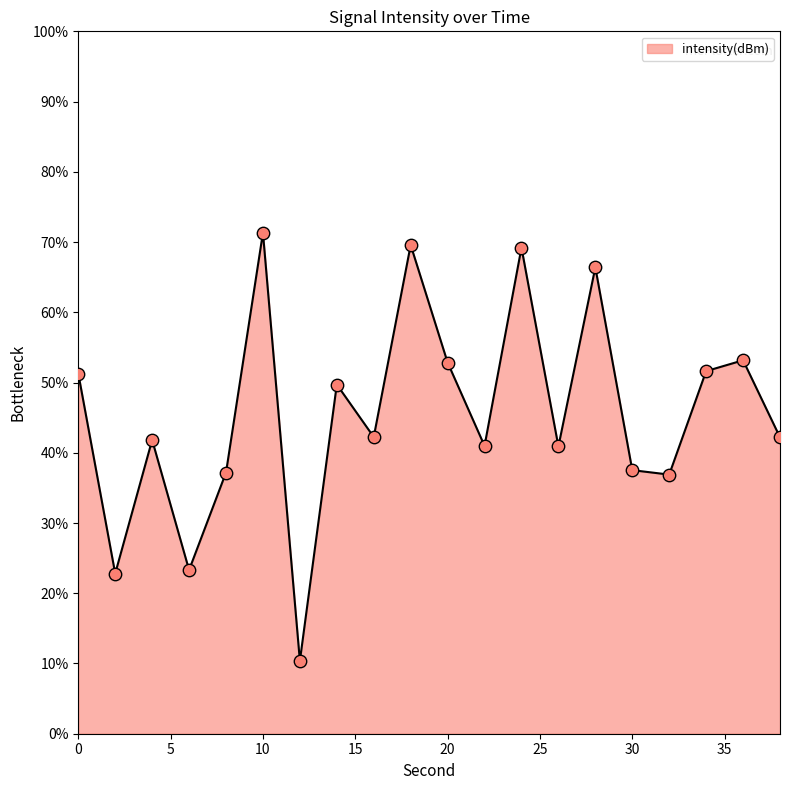

What is the difference between the maximum and minimum values?

61.0